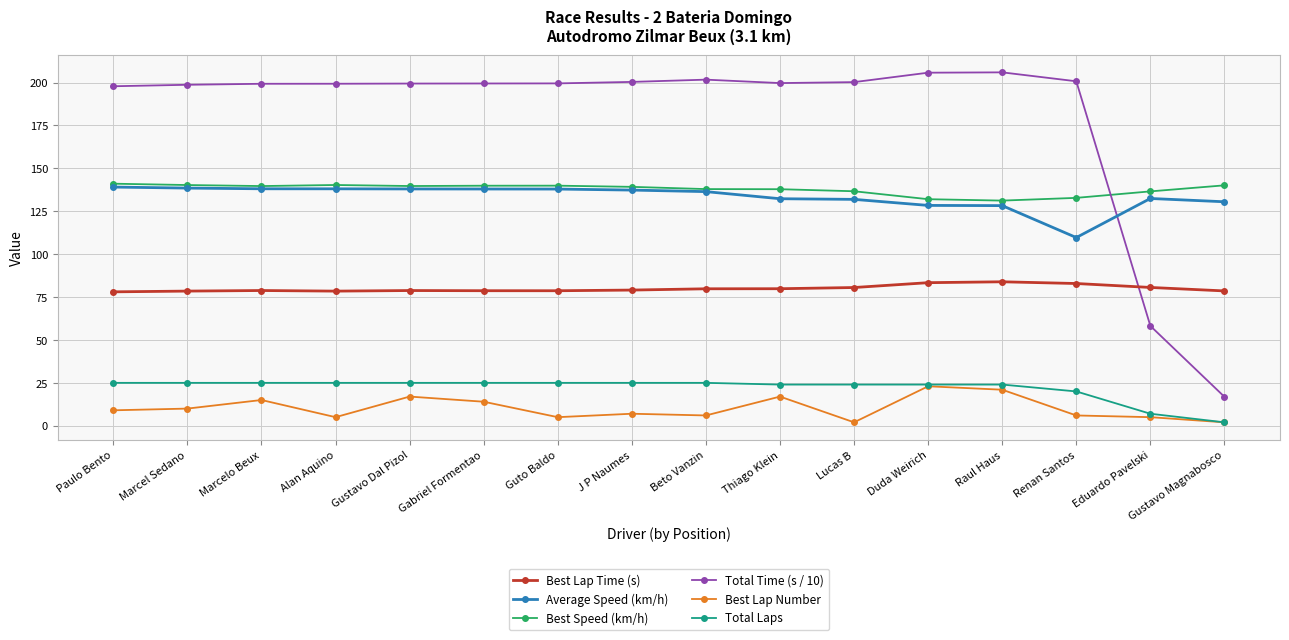

What value does the Average Speed (km/h) series have at Duda Weirich?

128.4